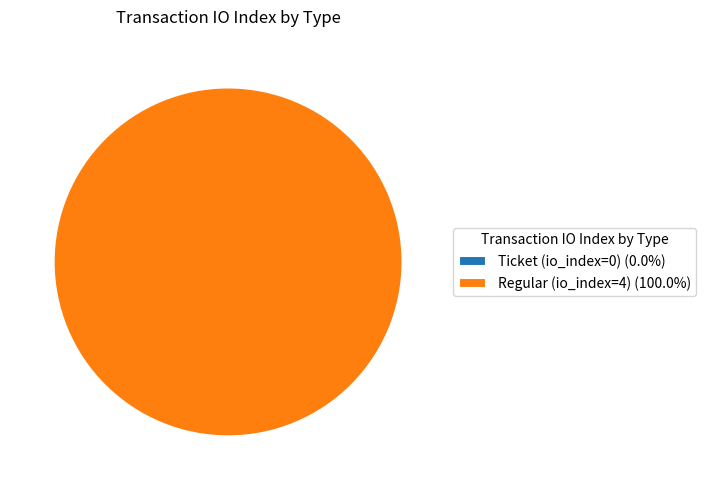

Is it true that Regular (io_index=4) is 100% of the pie?

True